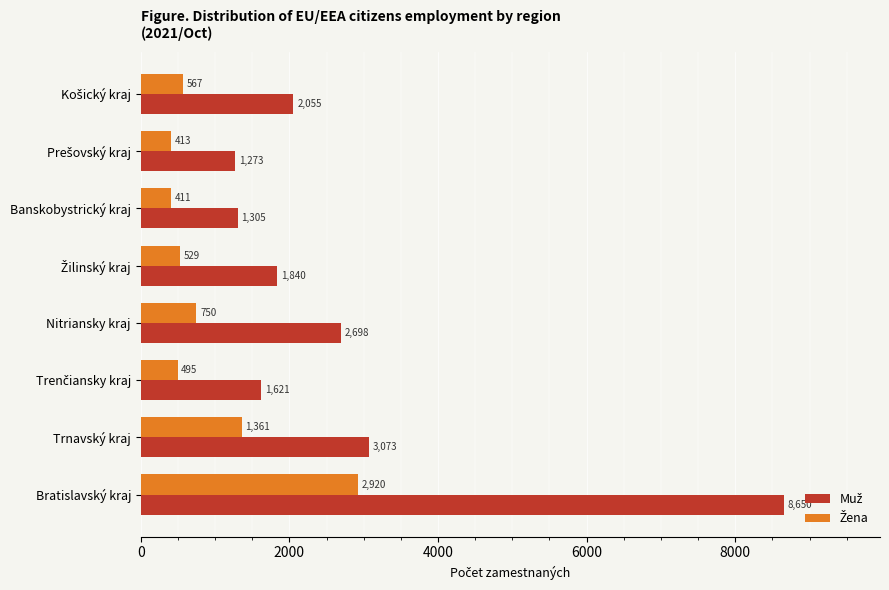

What is the smallest value displayed?

411